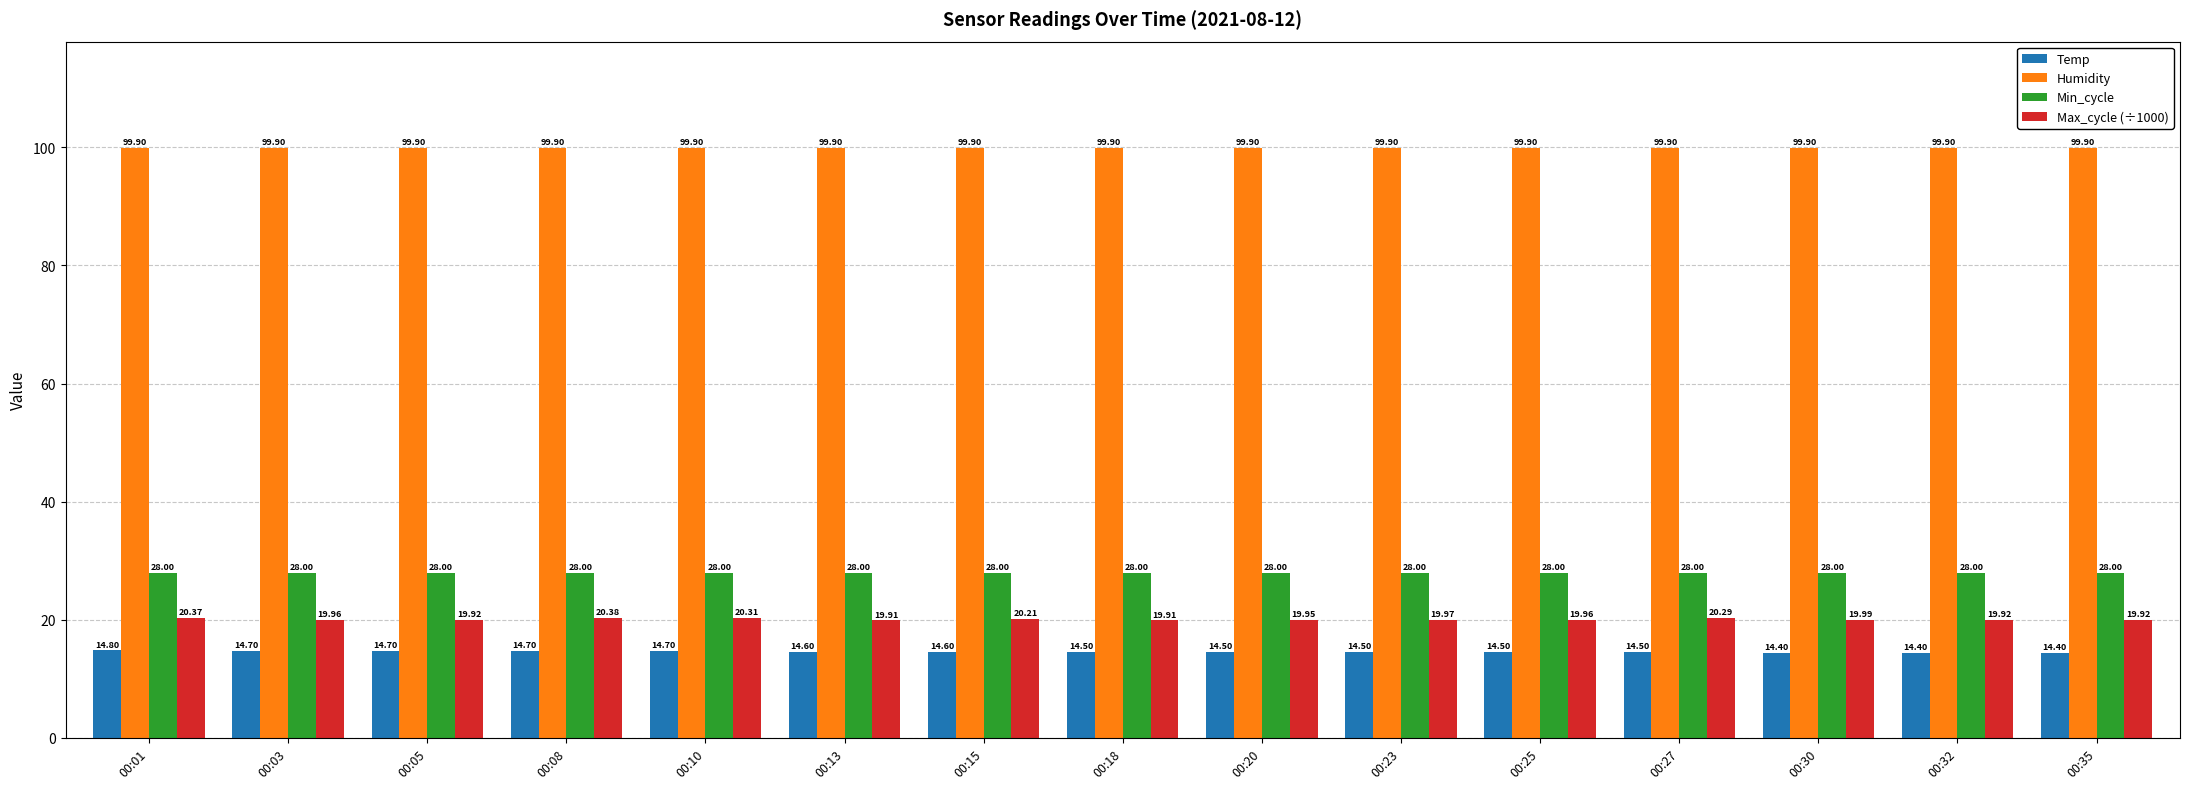

How many distinct data groups are displayed?

4